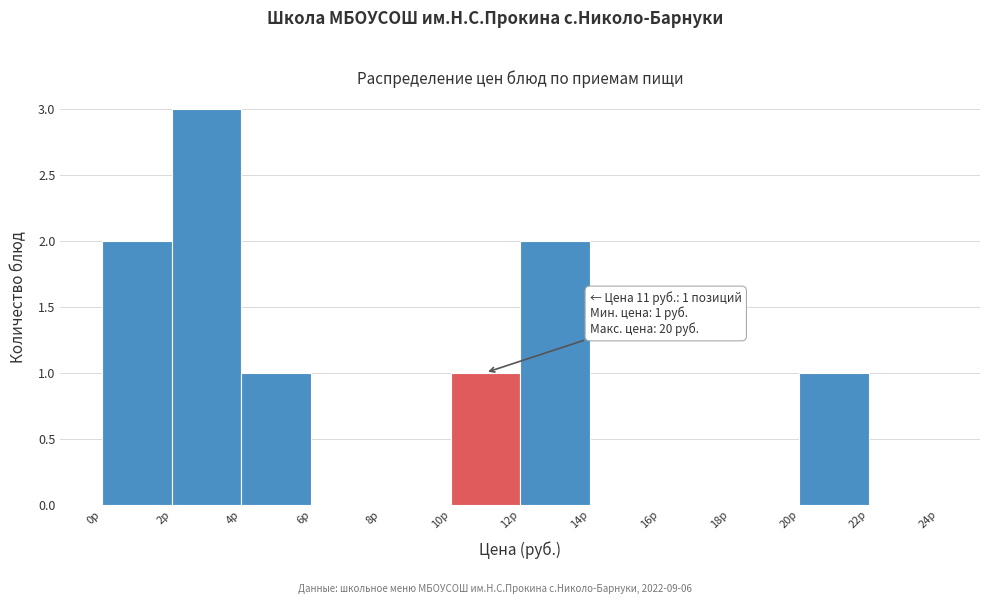

Which range on the x-axis has the tallest bar?

2 to 4